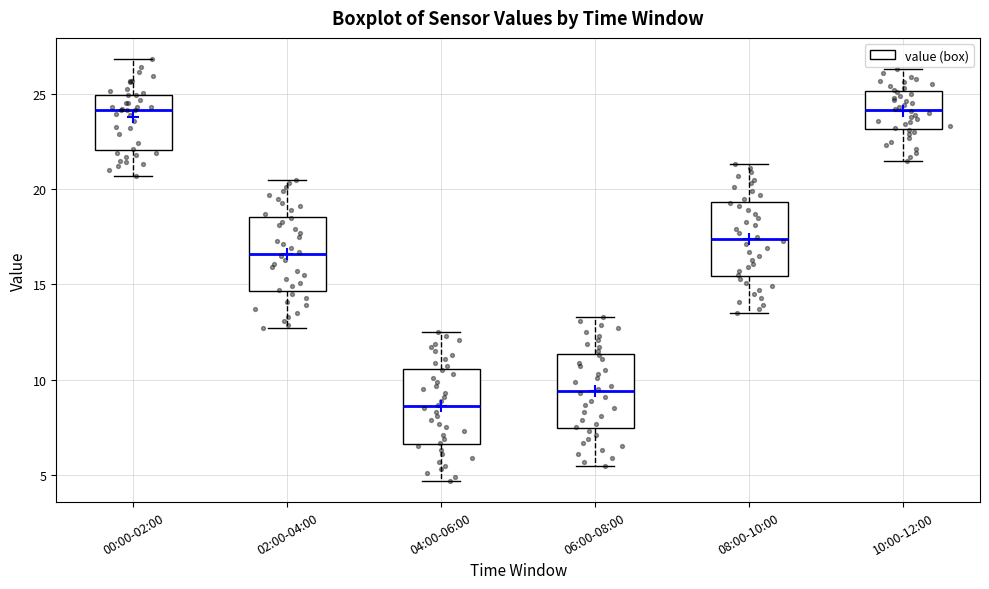

Reading left to right, read every box against the y-axis: the position of its median line, the range the box covers, and the ends of its whiskers. The values are not printed on the chart, so give them approximately, as read against the axis.

00:00-02:00: median 24.0, box 22.0 to 25.0, whiskers 20.5 to 27.0
02:00-04:00: median 16.5, box 14.5 to 18.5, whiskers 12.5 to 20.5
04:00-06:00: median 8.5, box 6.5 to 10.5, whiskers 4.5 to 12.5
06:00-08:00: median 9.5, box 7.5 to 11.5, whiskers 5.5 to 13.5
08:00-10:00: median 17.5, box 15.5 to 19.5, whiskers 13.5 to 21.5
10:00-12:00: median 24.0, box 23.0 to 25.0, whiskers 21.5 to 26.5